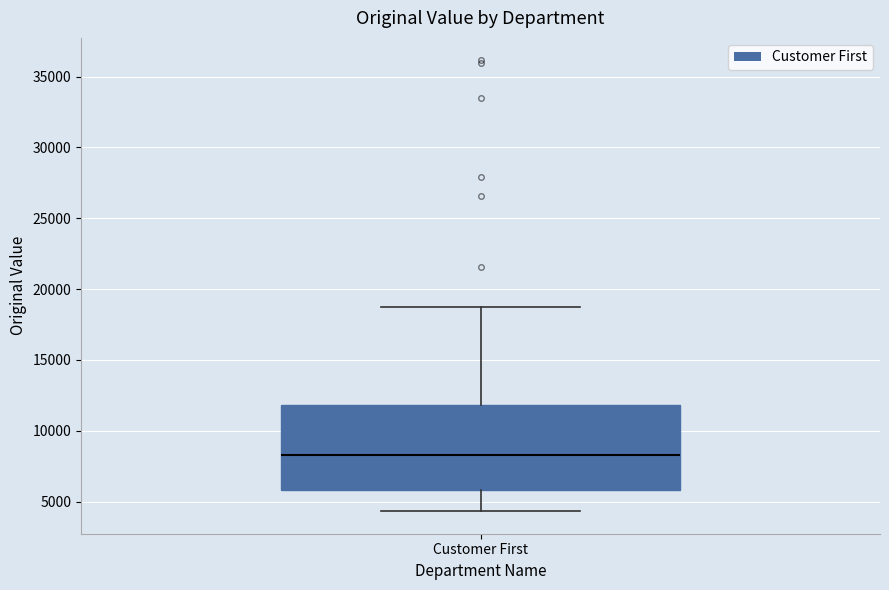

Read this box plot against the y-axis: the position of the median line, the range covered by the box, and the ends of both whiskers. The values are not printed on the chart, so give them approximately, as read against the axis.

median 8500, box 6000 to 12000, whiskers 4500 to 18500